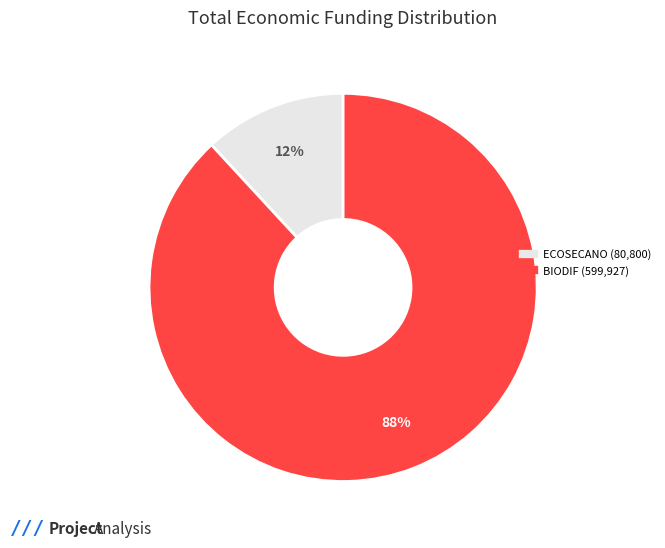

To the nearest percent, what is the difference between the largest and smallest slice percentages?

76%